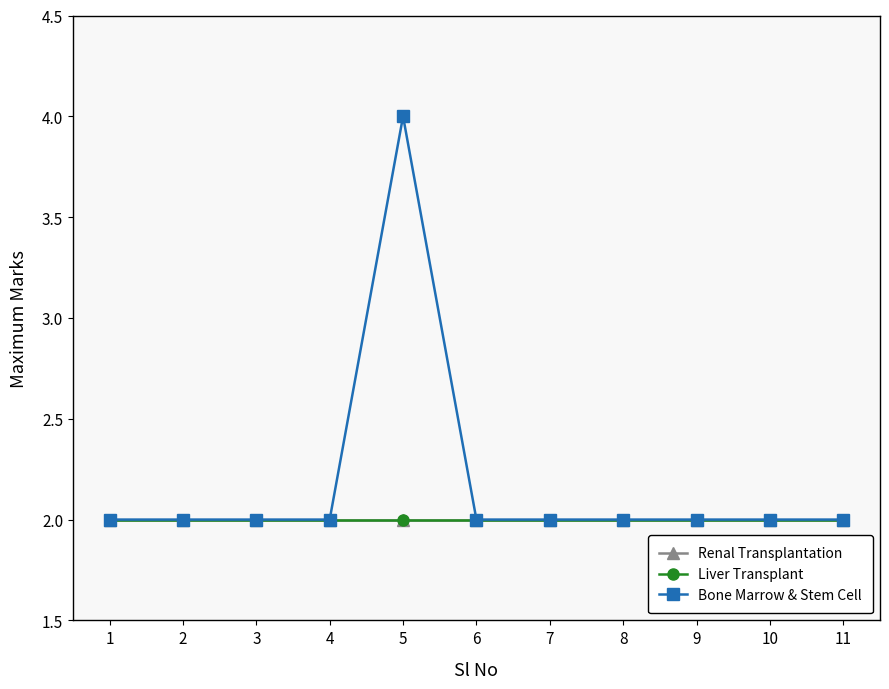

Is the value of Bone Marrow & Stem Cell at 1 greater than the value of Renal Transplantation at 4?

No